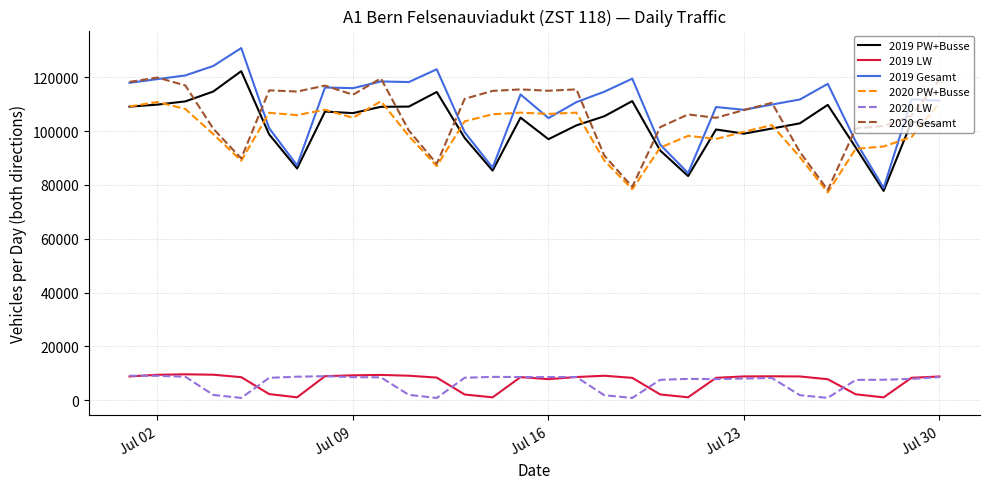

Is this an area chart (filled region under the line)?

No